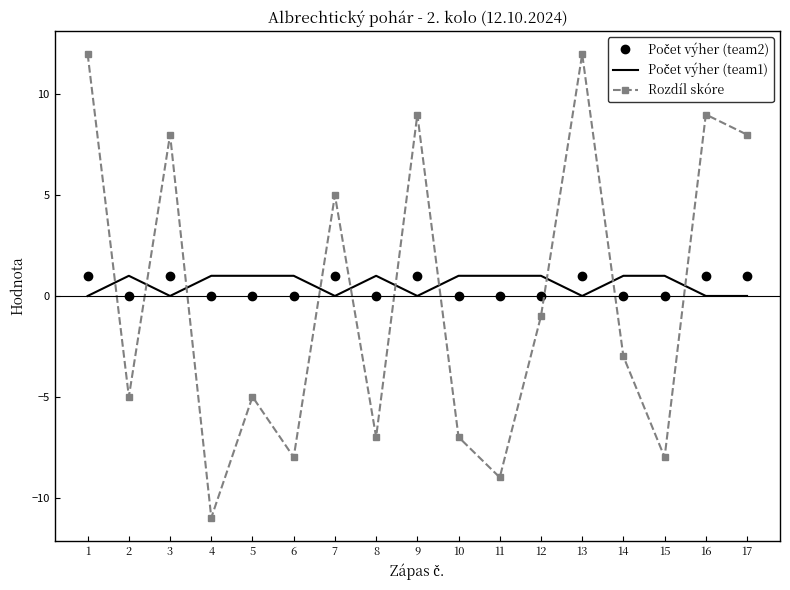

Which series has the widest spread of values?

Rozdíl skóre